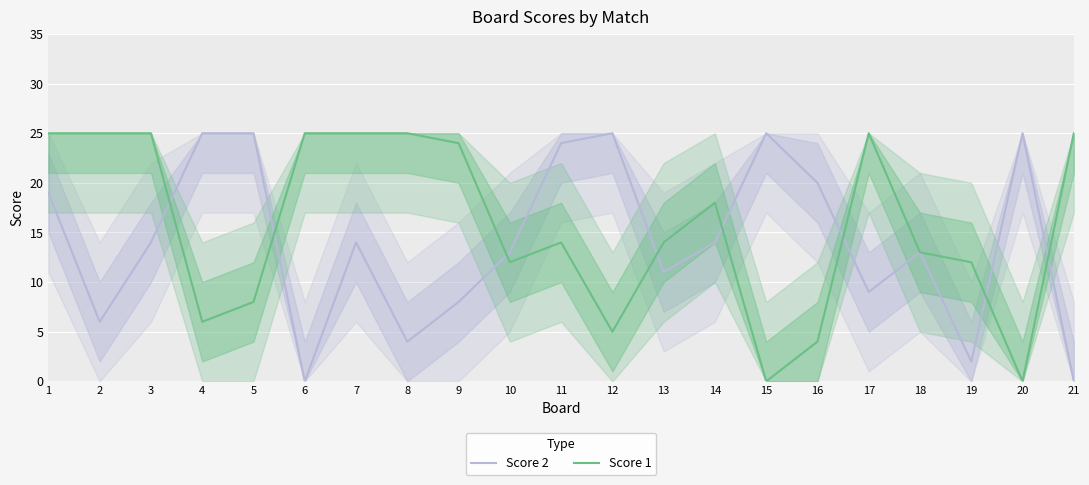

Between which two adjacent categories do Score 1 and Score 2 first intersect?

3 and 4